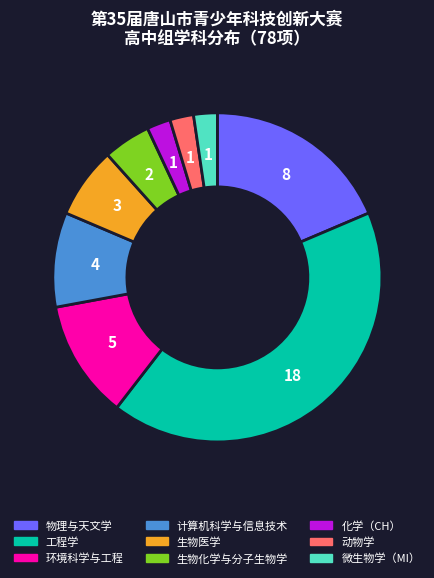

Is it true that 工程学 is 52% of the pie?

False